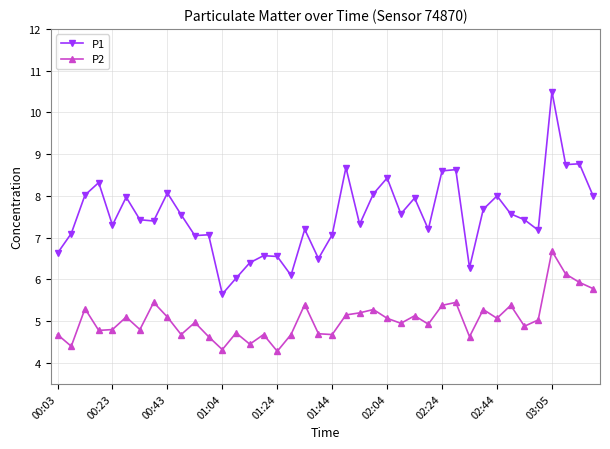

True or false: P2 and P1 cross at least once.

False